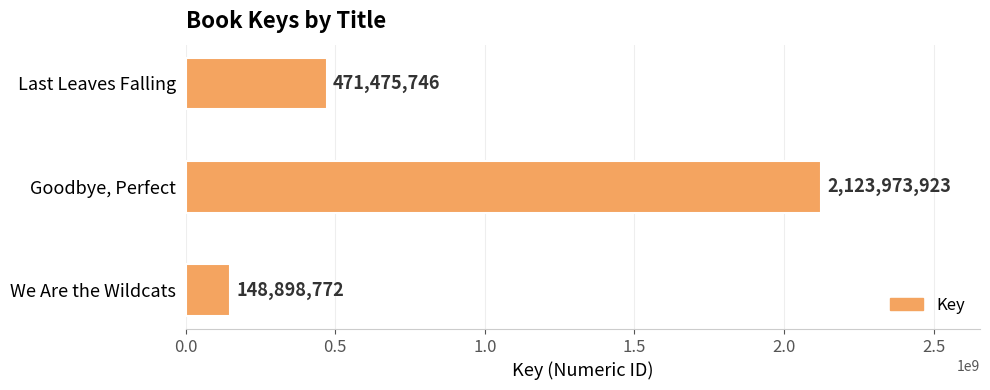

Rank the categories by value from lowest to highest.

We Are the Wildcats, Last Leaves Falling, Goodbye, Perfect